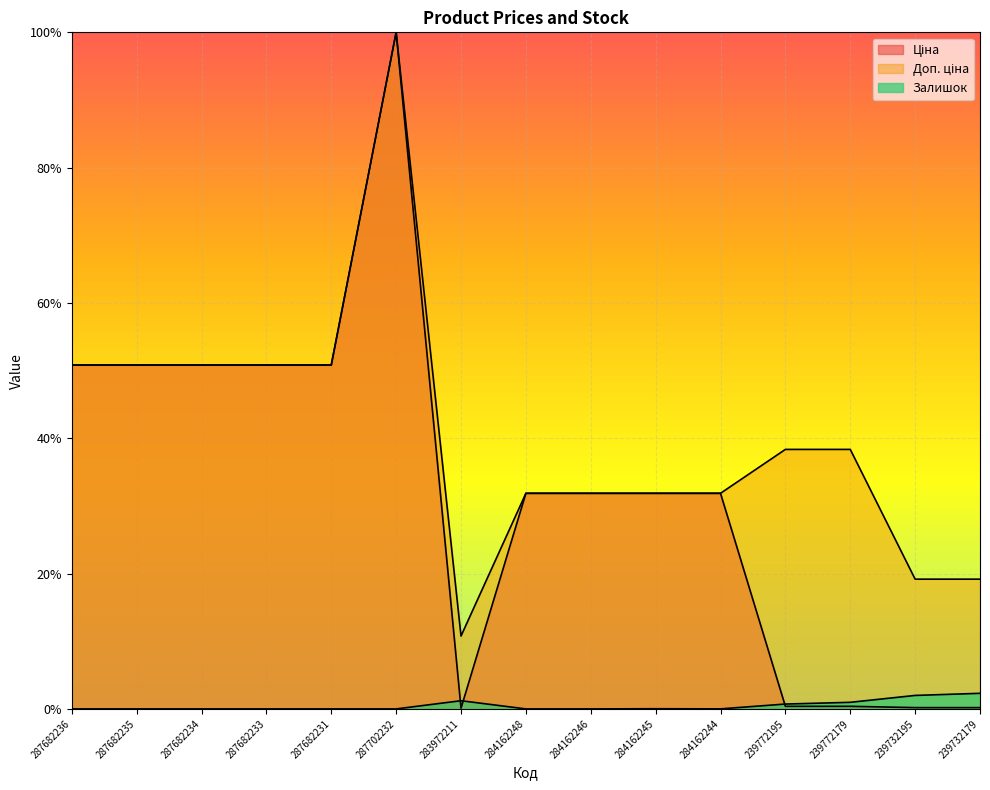

Where is Ціна nearest to the value 50?

287682236